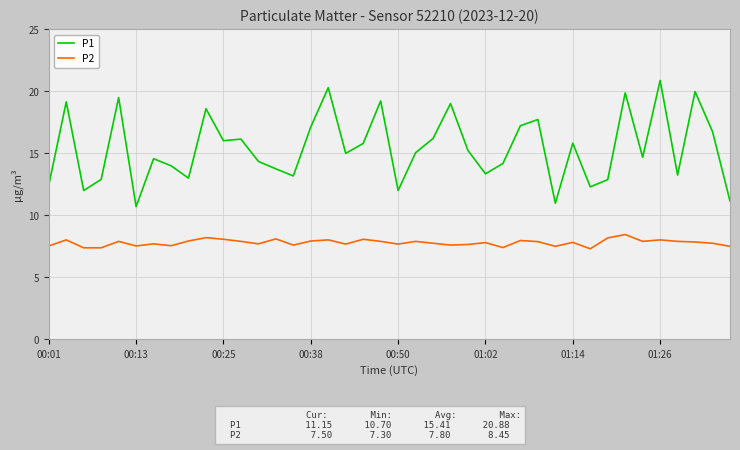

Which series has the largest range (max minus min)?

P1